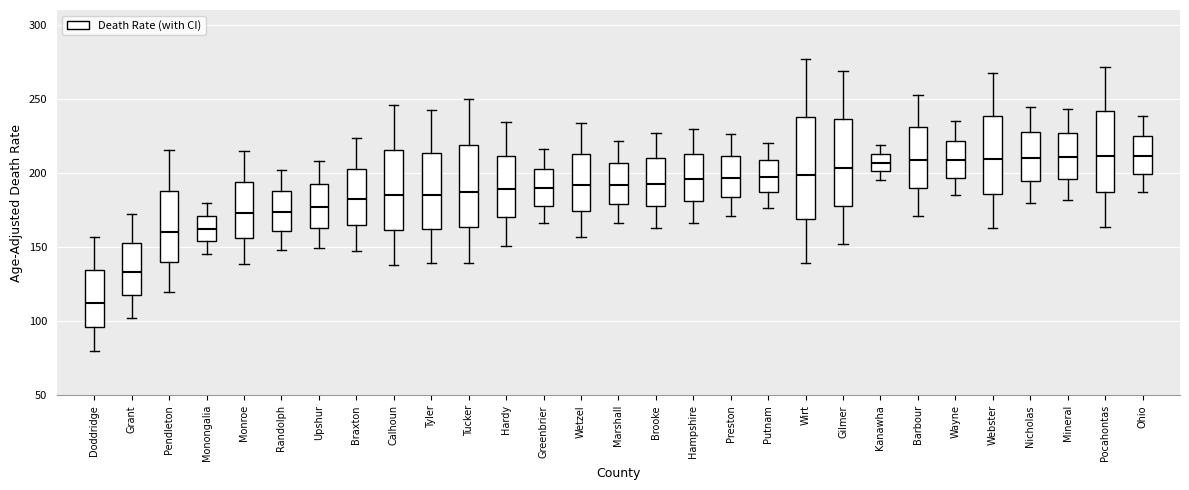

Reading left to right, transcribe this box plot: for each box, give where its median line is, the range the box spans, and where its two whiskers end, as read against the y-axis. The values are not printed on the chart, so give them approximately, as read against the axis.

Doddridge: median 115, box 95 to 135, whiskers 80 to 155
Grant: median 135, box 120 to 155, whiskers 100 to 175
Pendleton: median 160, box 140 to 190, whiskers 120 to 215
Monongalia: median 160, box 155 to 170, whiskers 145 to 180
Monroe: median 175, box 155 to 195, whiskers 140 to 215
Randolph: median 175, box 160 to 190, whiskers 150 to 200
Upshur: median 175, box 165 to 195, whiskers 150 to 210
Braxton: median 180, box 165 to 205, whiskers 150 to 225
Calhoun: median 185, box 160 to 215, whiskers 140 to 245
Tyler: median 185, box 160 to 215, whiskers 140 to 245
Tucker: median 185, box 165 to 220, whiskers 140 to 250
Hardy: median 190, box 170 to 210, whiskers 150 to 235
Greenbrier: median 190, box 180 to 205, whiskers 165 to 215
Wetzel: median 190, box 175 to 215, whiskers 155 to 235
Marshall: median 190, box 180 to 205, whiskers 165 to 220
Brooke: median 195, box 180 to 210, whiskers 165 to 225
Hampshire: median 195, box 180 to 215, whiskers 165 to 230
Preston: median 195, box 185 to 210, whiskers 170 to 225
Putnam: median 200, box 185 to 210, whiskers 175 to 220
Wirt: median 200, box 170 to 240, whiskers 140 to 275
Gilmer: median 205, box 180 to 235, whiskers 150 to 270
Kanawha: median 205, box 200 to 215, whiskers 195 to 220
Barbour: median 210, box 190 to 230, whiskers 170 to 255
Wayne: median 210, box 195 to 220, whiskers 185 to 235
Webster: median 210, box 185 to 240, whiskers 165 to 270
Nicholas: median 210, box 195 to 225, whiskers 180 to 245
Mineral: median 210, box 195 to 225, whiskers 180 to 245
Pocahontas: median 210, box 185 to 240, whiskers 165 to 270
Ohio: median 210, box 200 to 225, whiskers 185 to 240